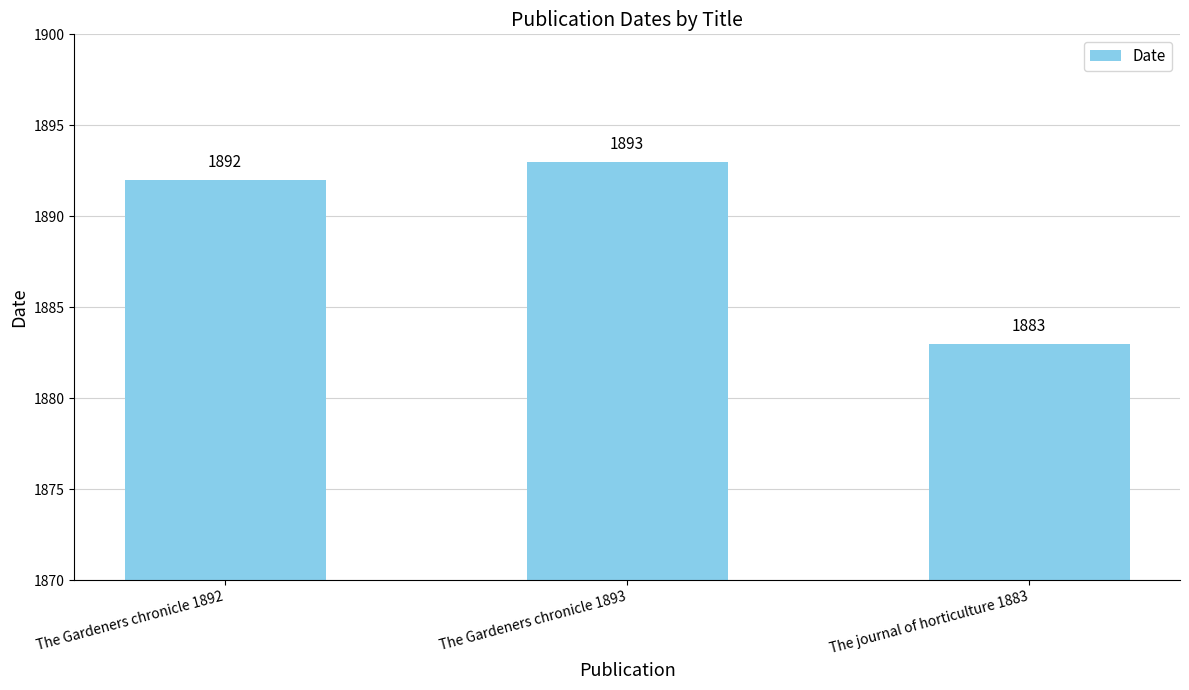

What is the difference between the values at The Gardeners chronicle 1893 and The Gardeners chronicle 1892?

1